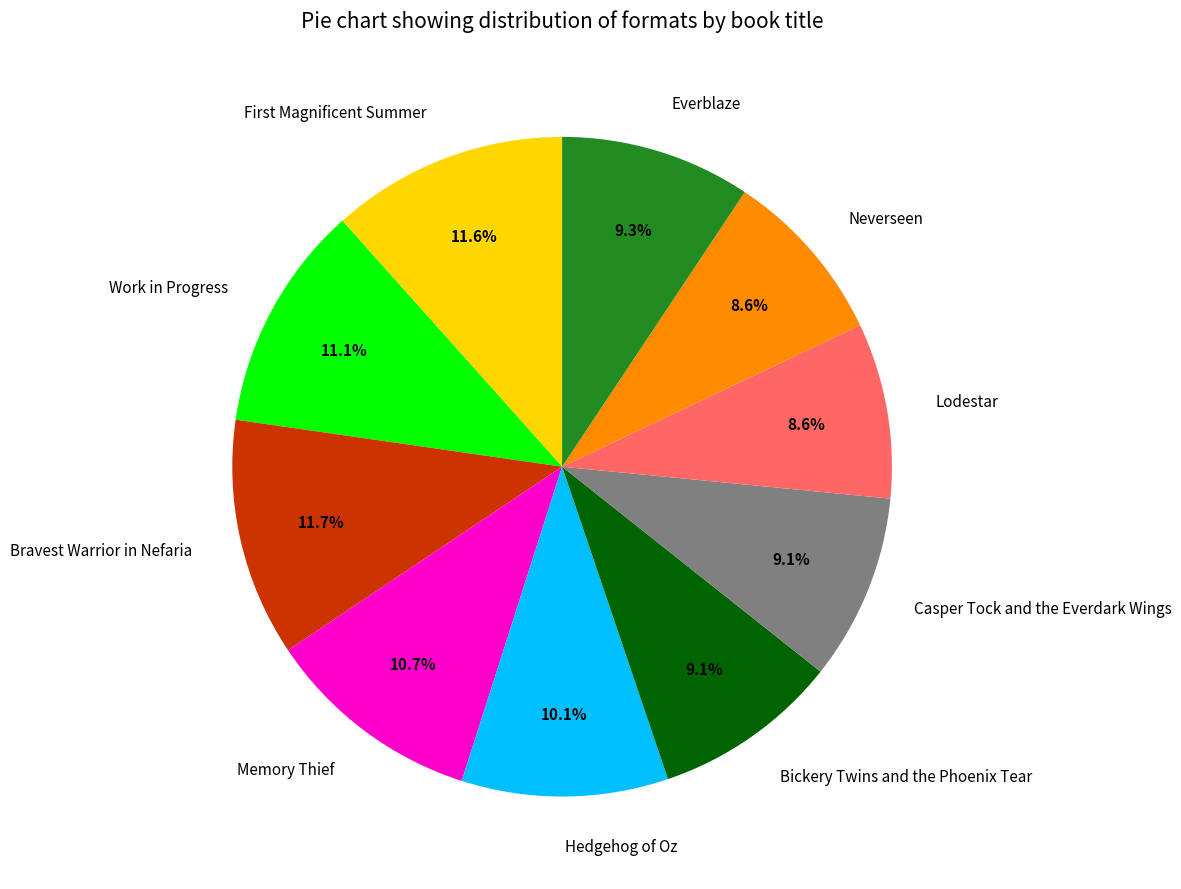

Is it true that Hedgehog of Oz is 20% of the pie?

False